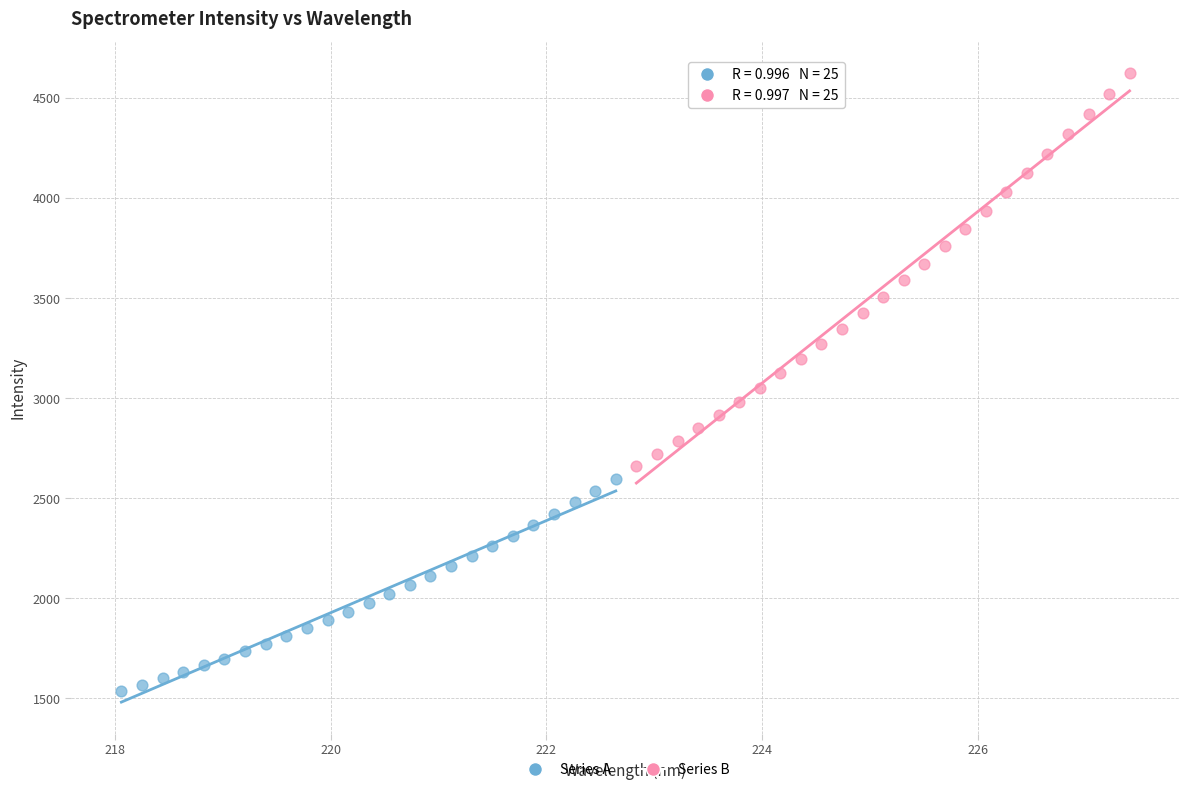

Which series contains the highest Y value?

Series B